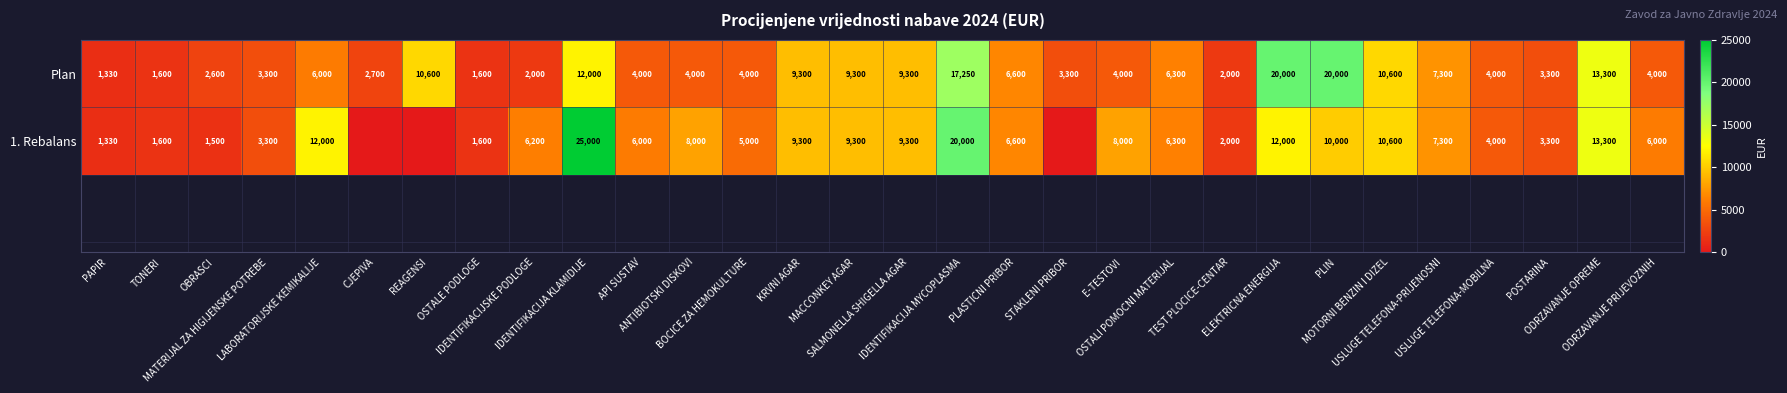

True or false: 1. Rebalans has a value of 1310 at BOCICE ZA HEMOKULTURE.

False